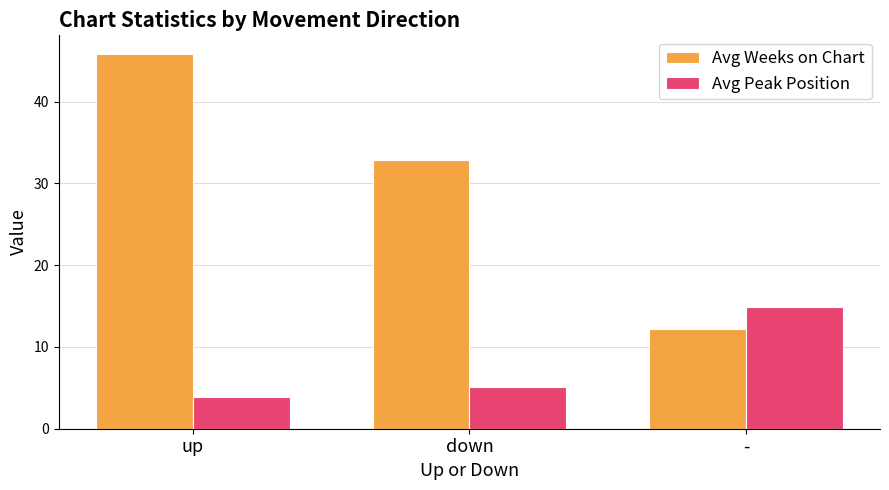

At how many categories does at least one series exceed 34?

1